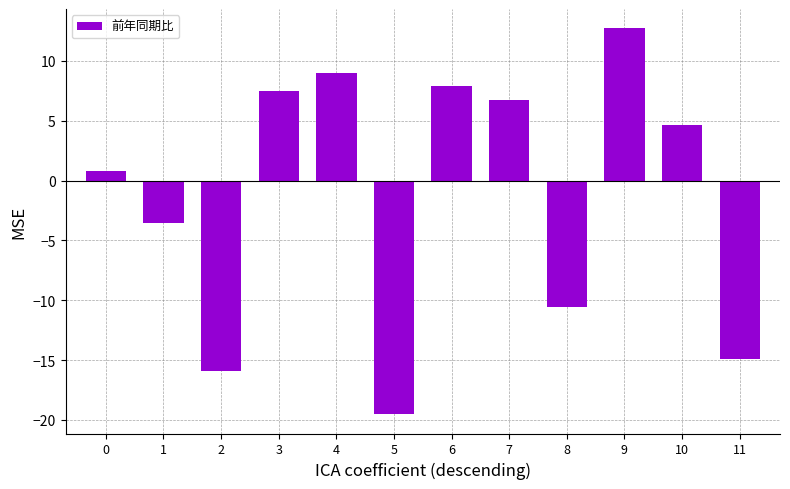

True or false: the data shows -16.0 at 2.

True